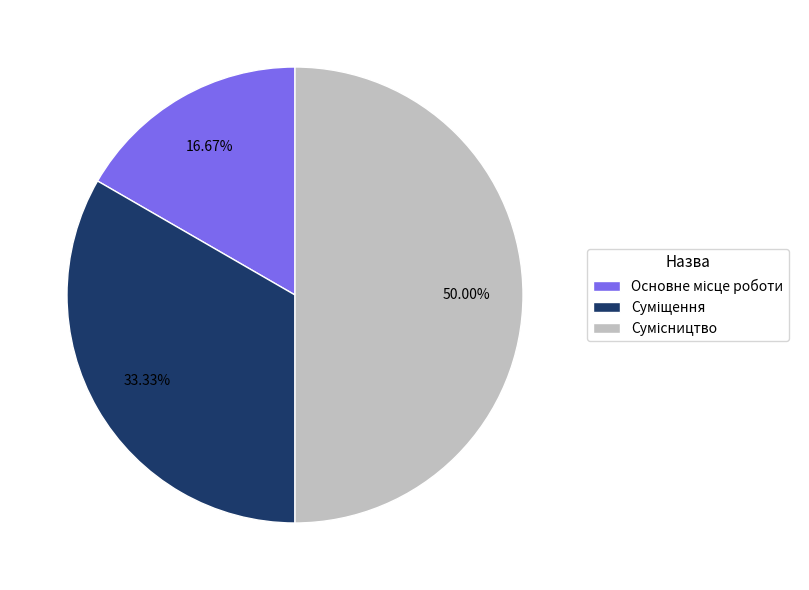

Rank the categories by value from lowest to highest.

Основне місце роботи, Суміщення, Сумісництво